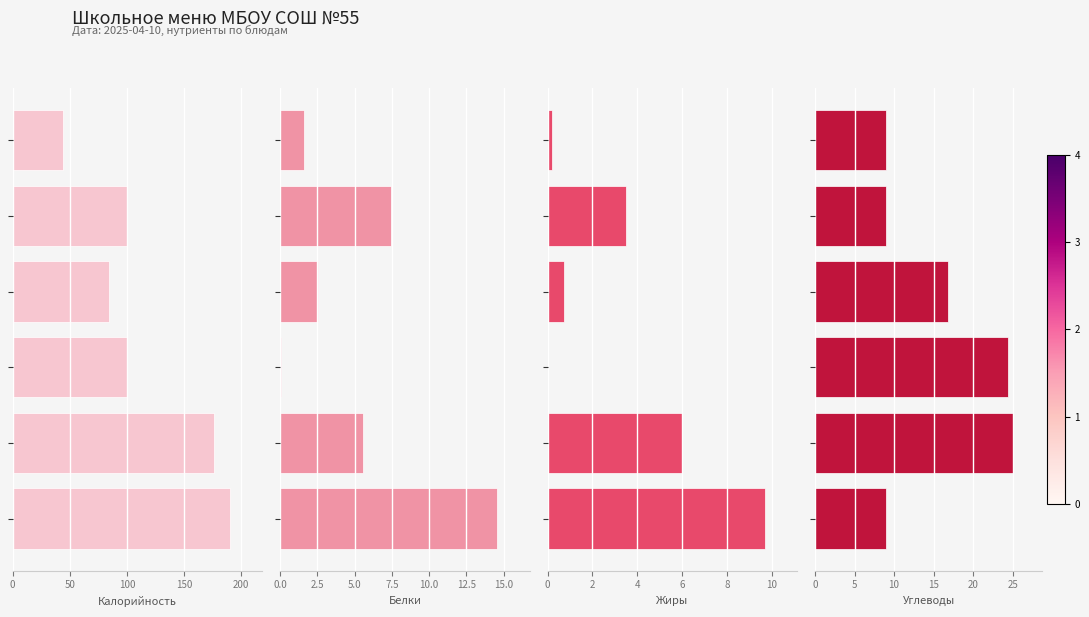

Reading left to right, extract all data points from this chart.

Калорийность: 0=190.0	50=176.0	100=100.0	150=84.0	200=100.0	250=44.0
Белки: 0=14.6	50=5.5	100=0.1	150=2.5	200=7.5	250=1.6
Жиры: 0=9.7	50=6.0	100=0.0	150=0.8	200=3.5	250=0.2
Углеводы: 0=8.9	50=25.0	100=24.4	150=16.8	200=8.9	250=9.0